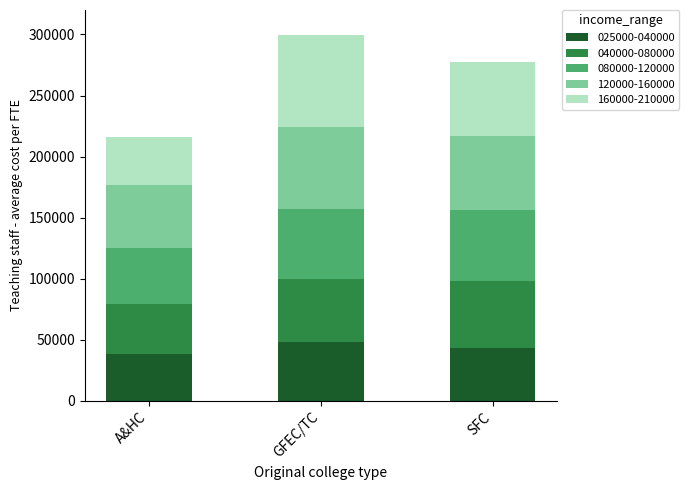

Does the chart contain stacked bars?

Yes